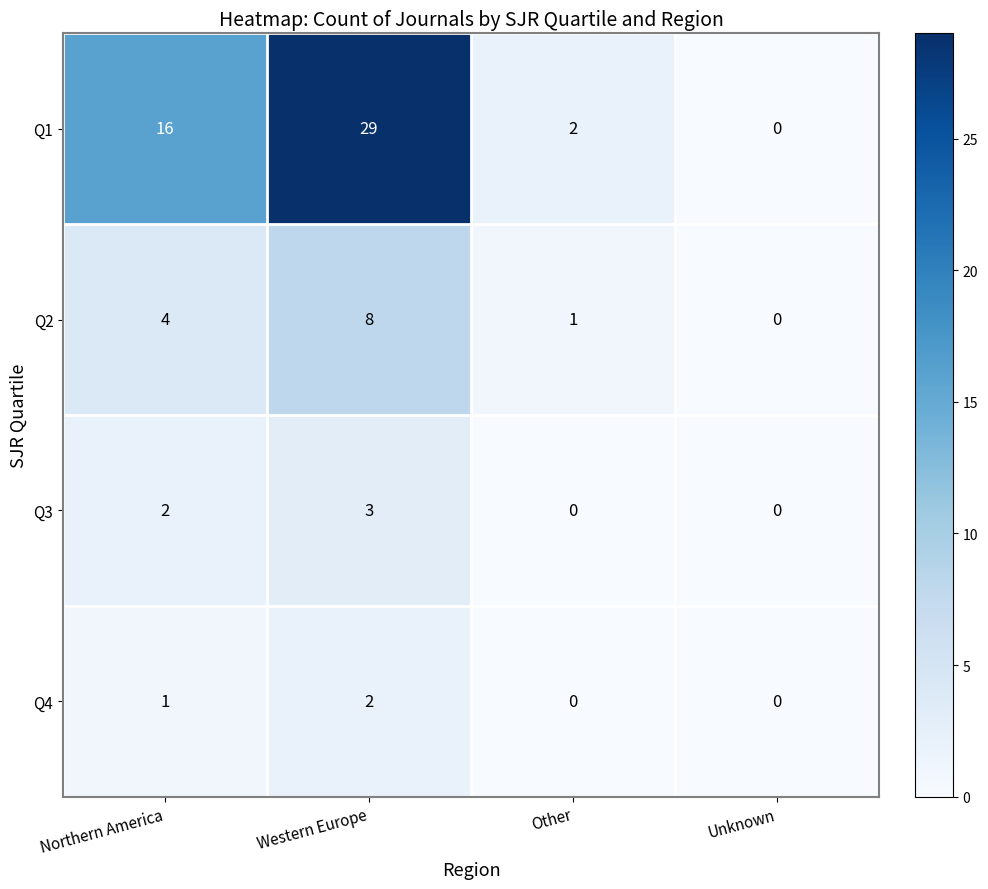

At which category is the sum across all series the highest?

Western Europe